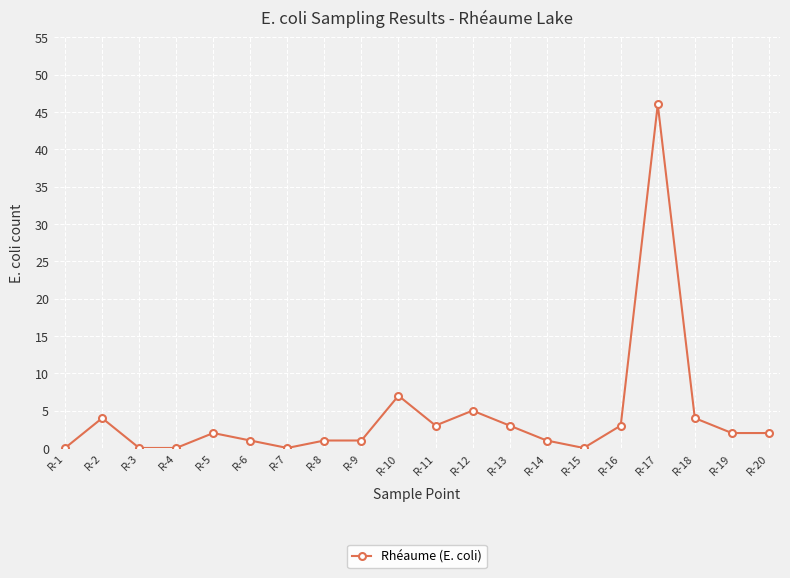

Reading left to right, transcribe all the data shown in this chart.

0	4	0	0	2	1	0	1	1	7	3	5	3	1	0	3	46	4	2	2